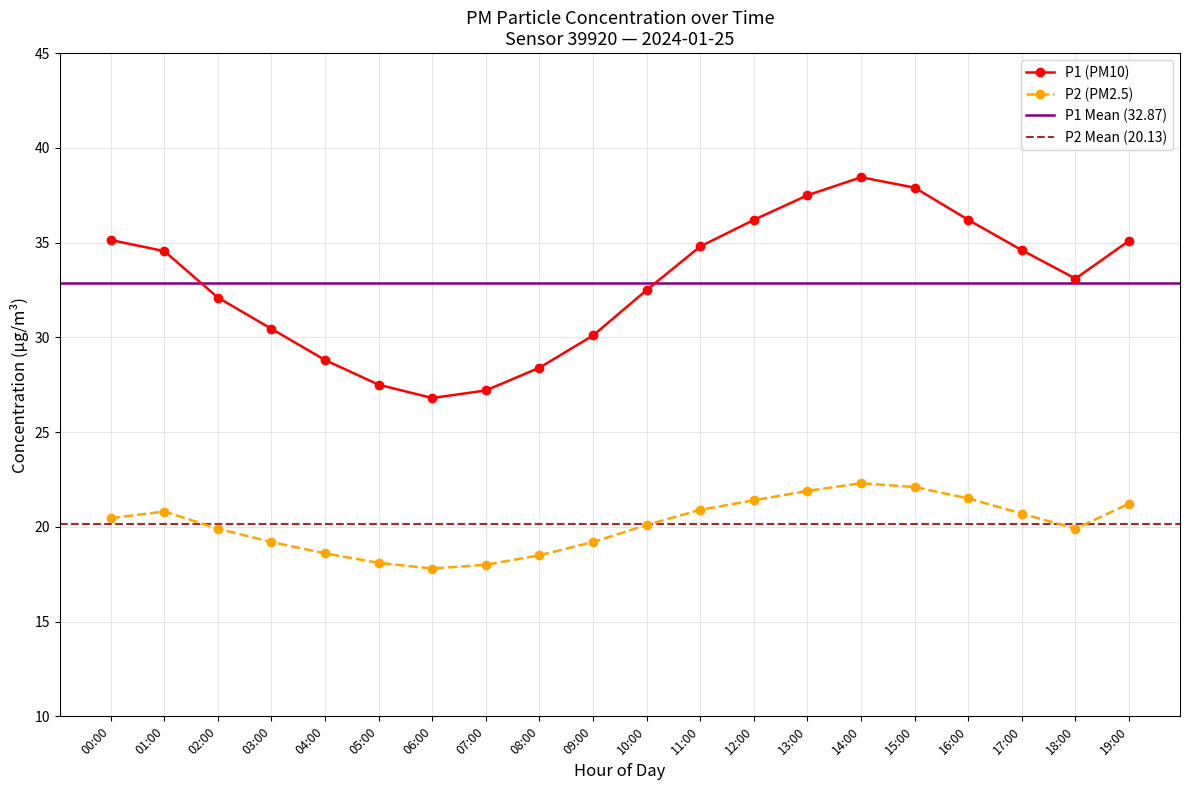

The value of P2 (PM2.5) at 18:00 is 19.9. True or false?

True